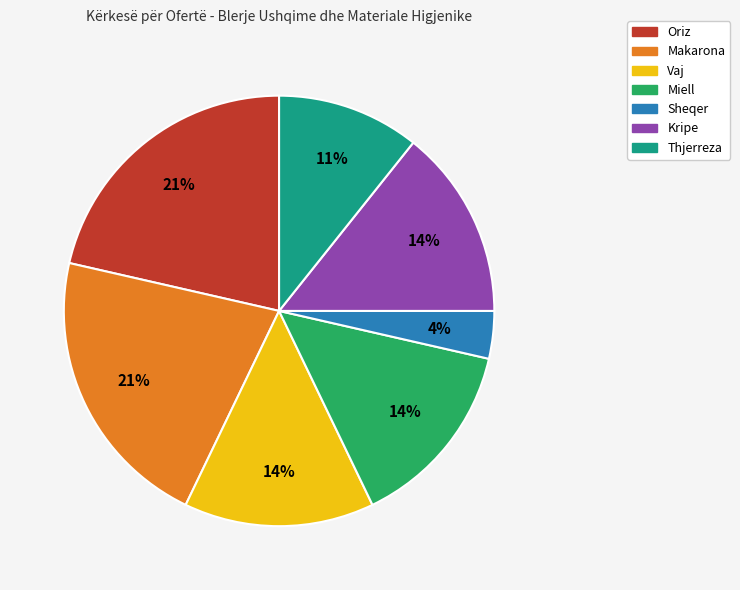

To the nearest percent, what portion does Kripe represent?

14%